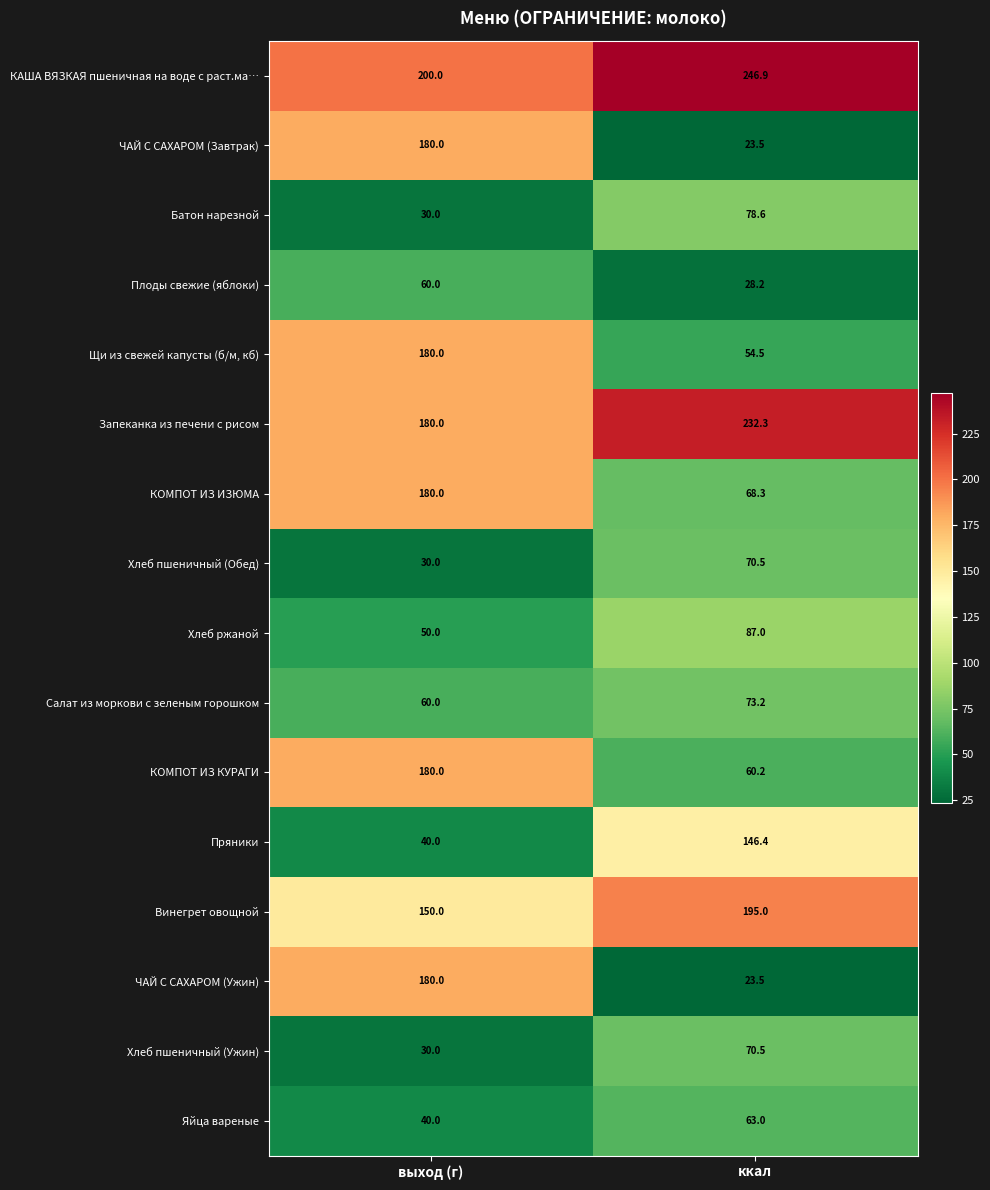

Where is КОМПОТ ИЗ ИЗЮМА nearest to the value 124?

ккал